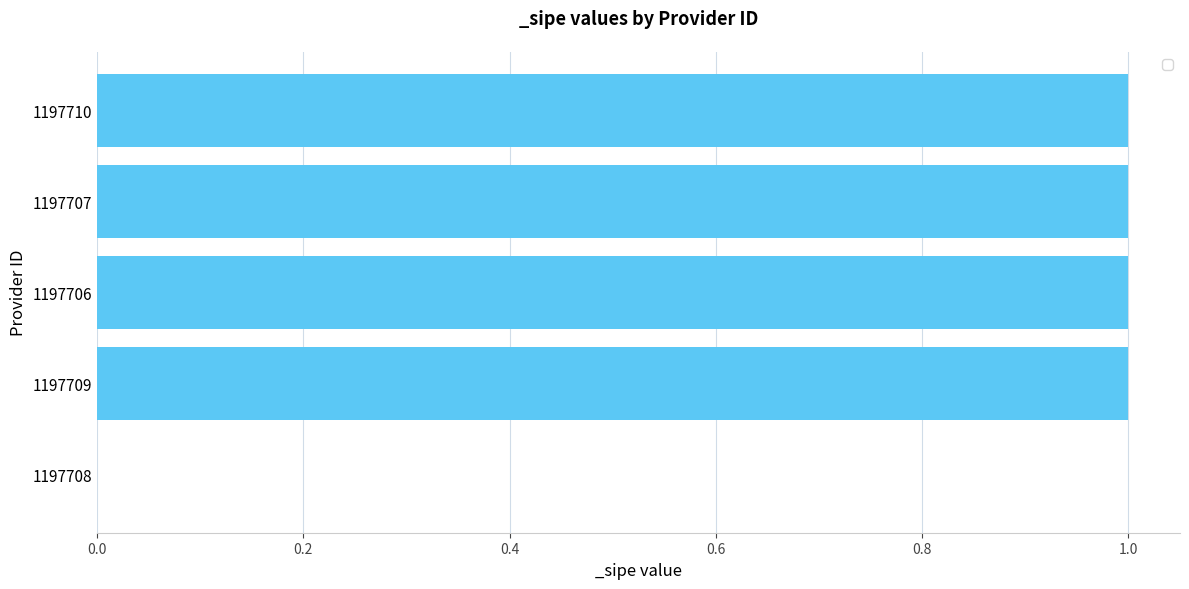

Does the chart contain stacked bars?

No